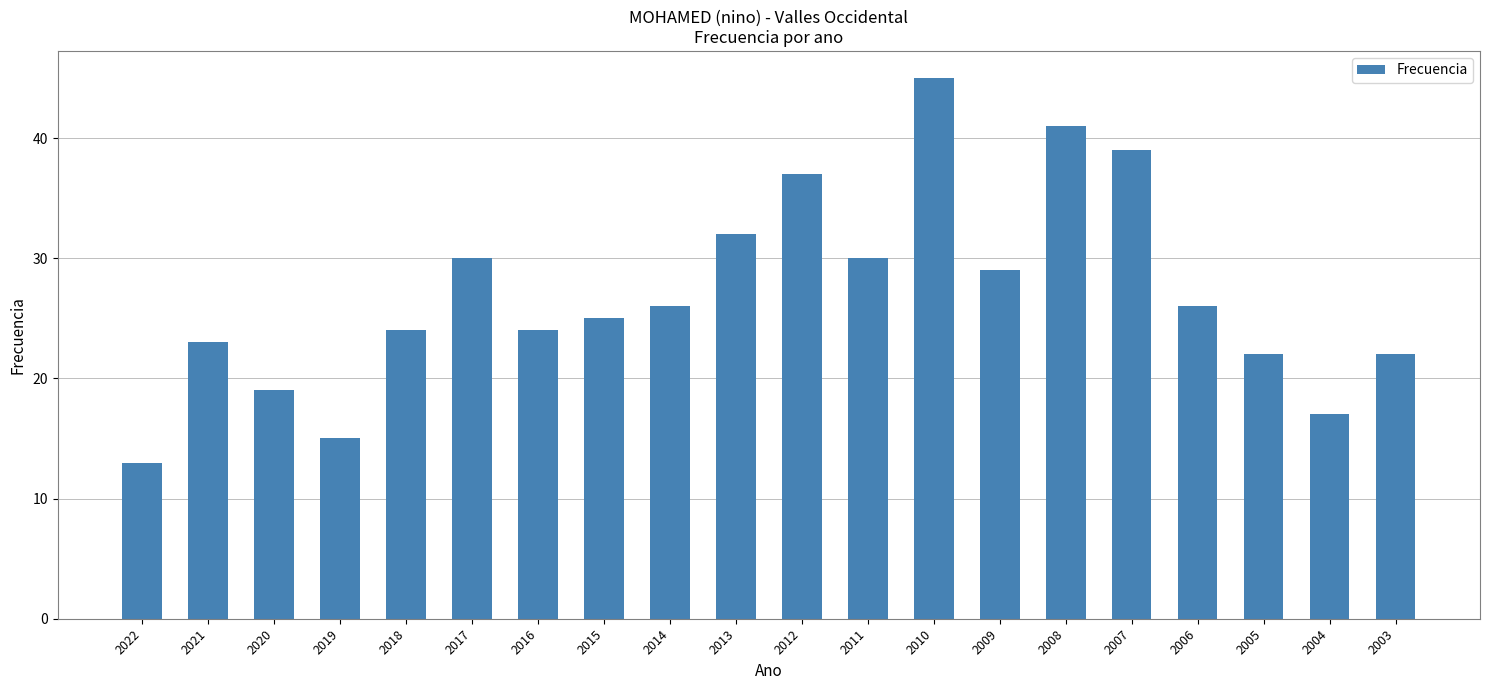

What is the difference between the maximum and minimum values?

32